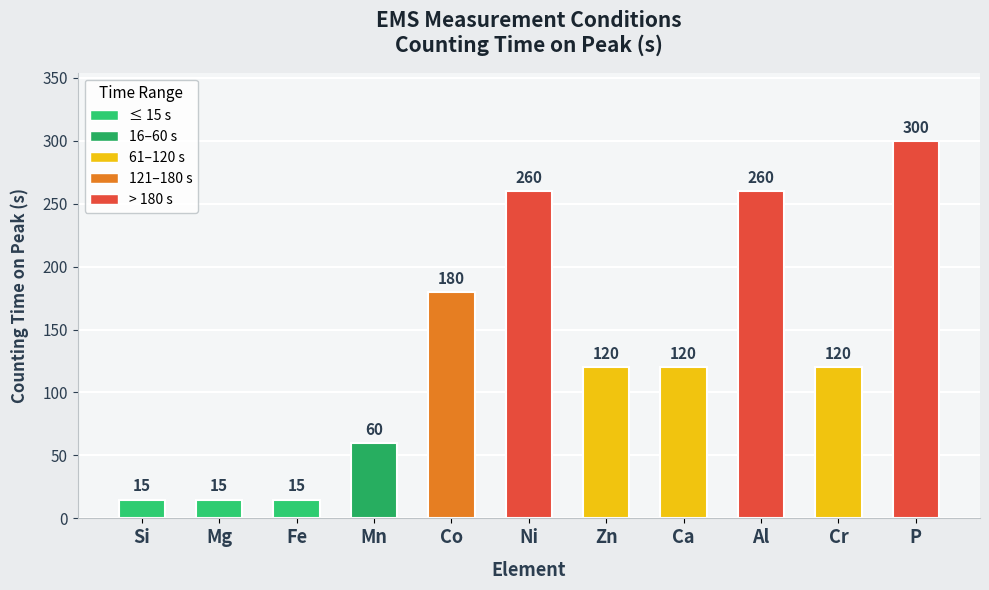

Which has a higher value, Co or Mn?

Co